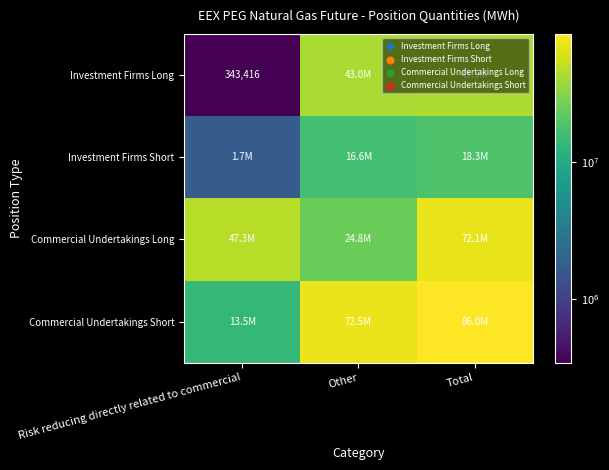

Which category has the highest value in the Investment Firms Short series?

Total